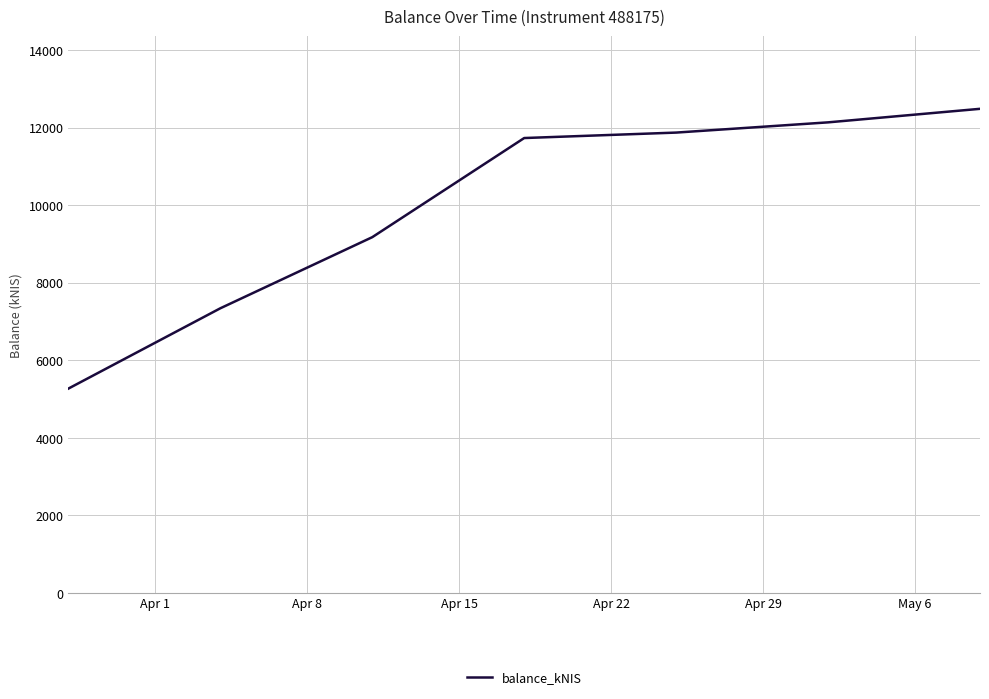

How many lines are shown in the chart?

1